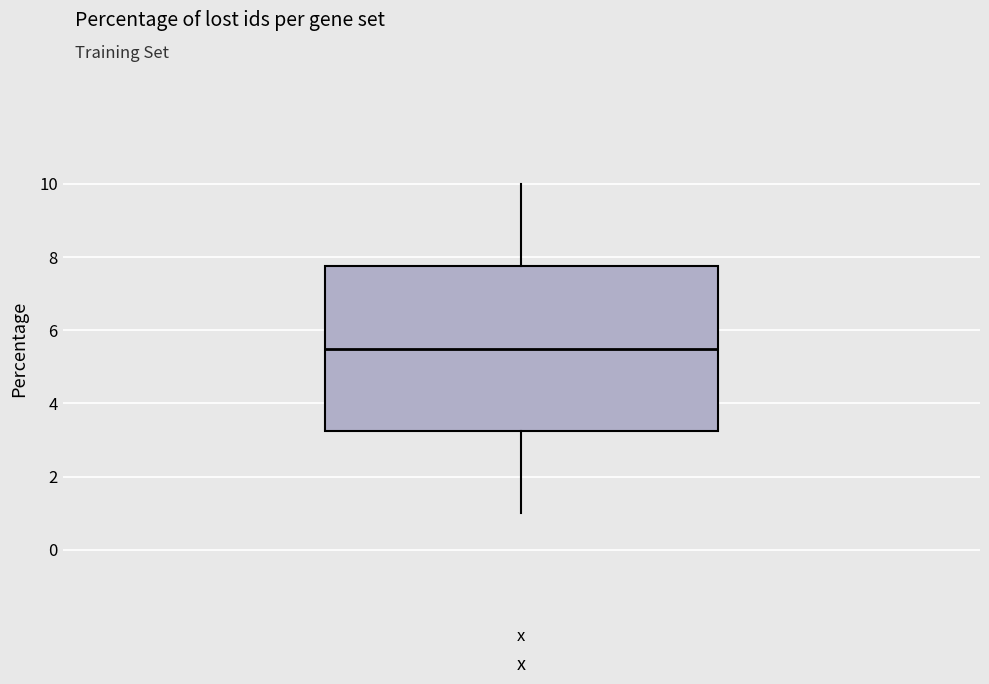

Transcribe this box plot: give where the median line is, the range the box spans, and where the two whiskers end, as read against the y-axis. The values are not printed on the chart, so give them approximately, as read against the axis.

median 5.6, box 3.2 to 7.8, whiskers 1.0 to 10.0